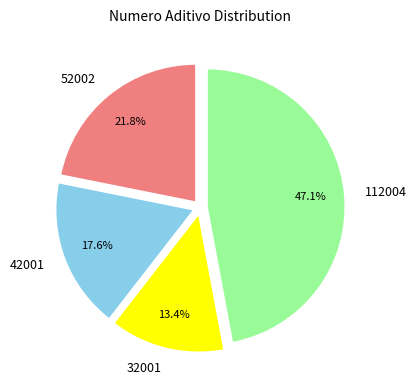

Which slice is the largest?

112004